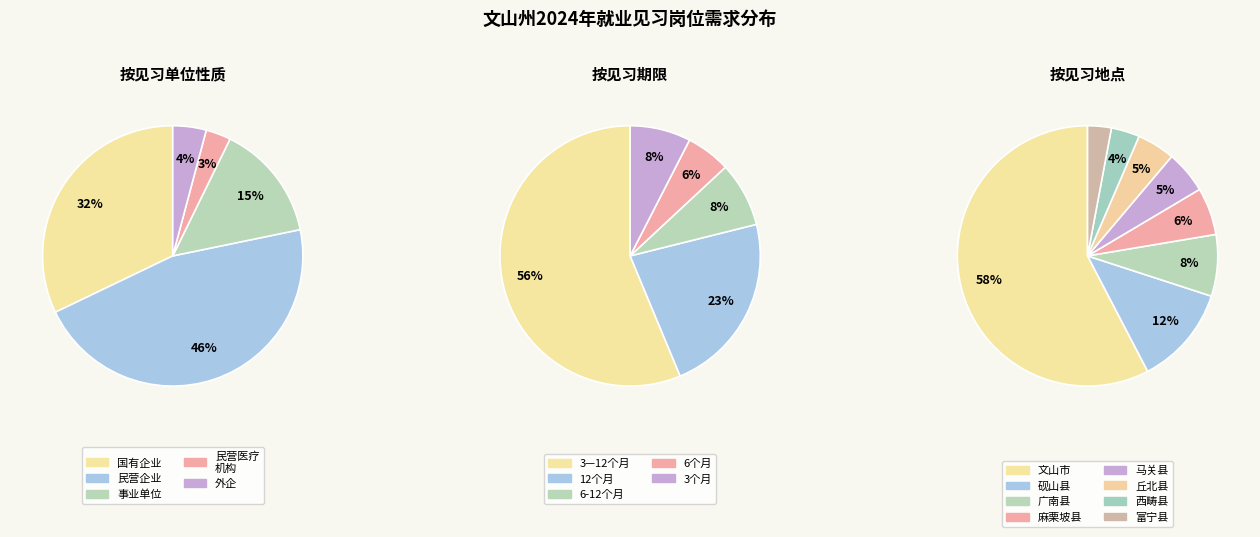

Do 3—12个月 and 6-12个月 together represent more than half of the pie?

Yes